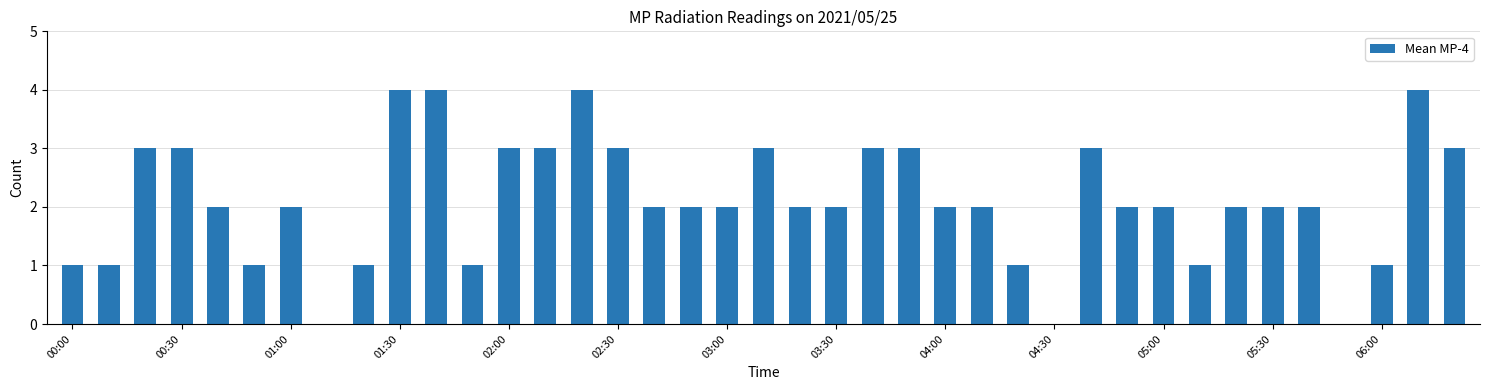

What is the maximum value shown in the chart?

4